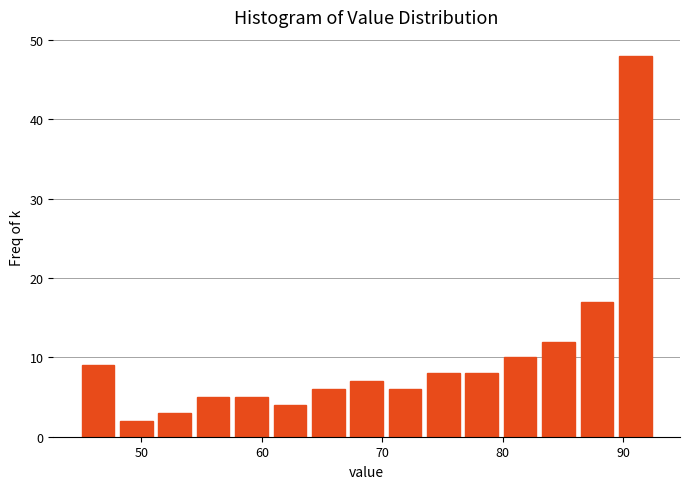

Around what value on the x-axis is the tallest bar? Give the approximate position of its centre, as read against the axis.

91